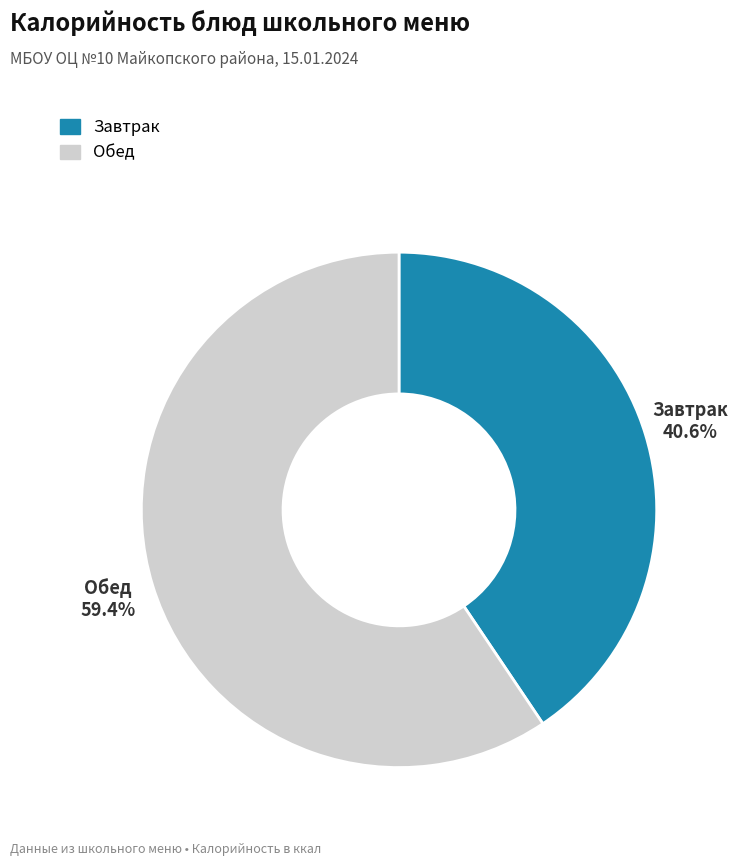

Does Обед represent more than half of the total?

Yes